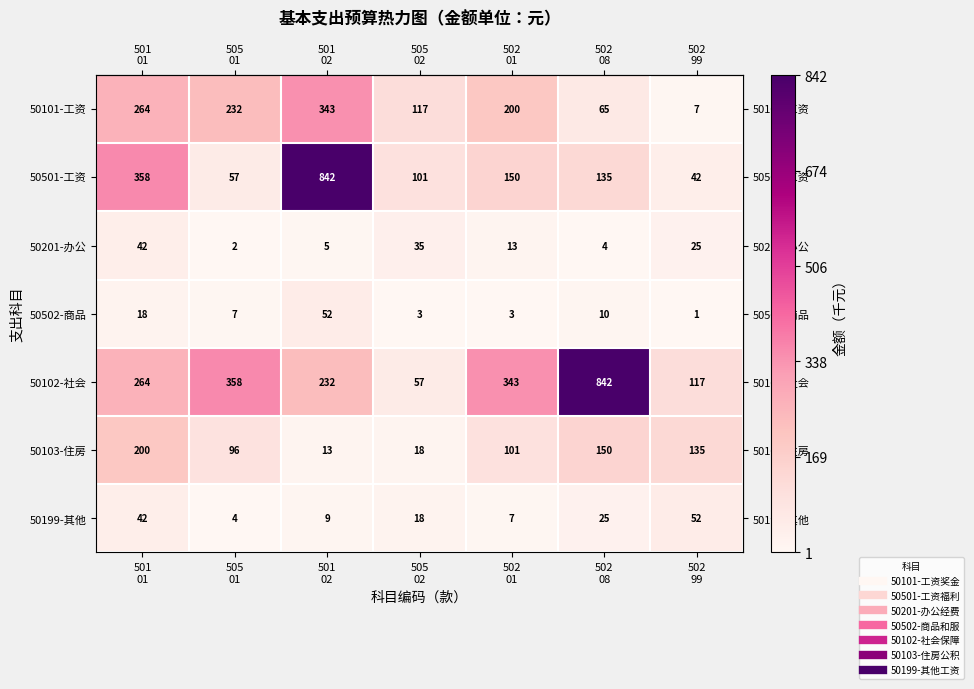

Which series has the widest spread of values?

50501-工资